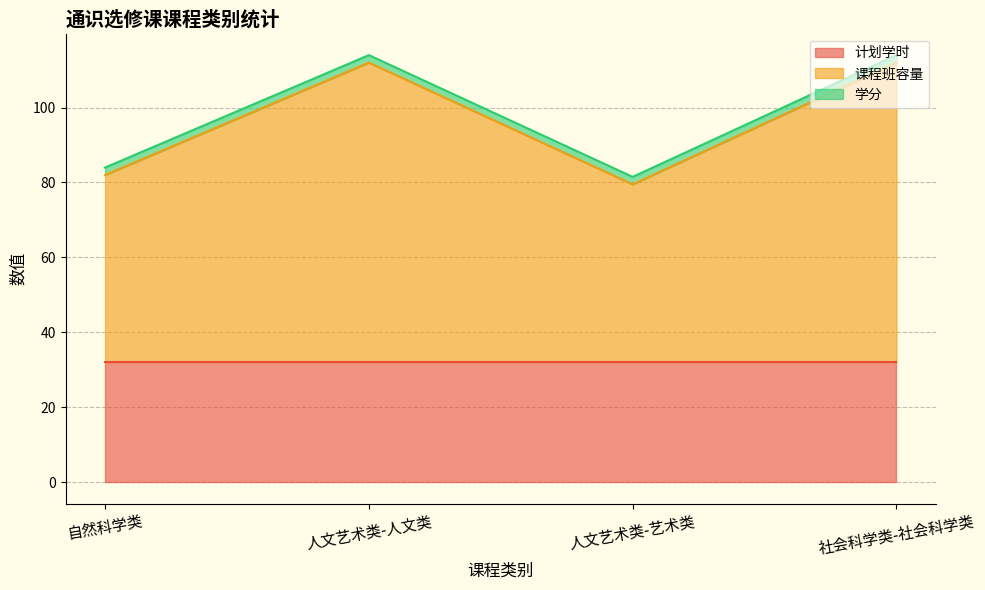

Which series has the widest spread of values?

课程班容量